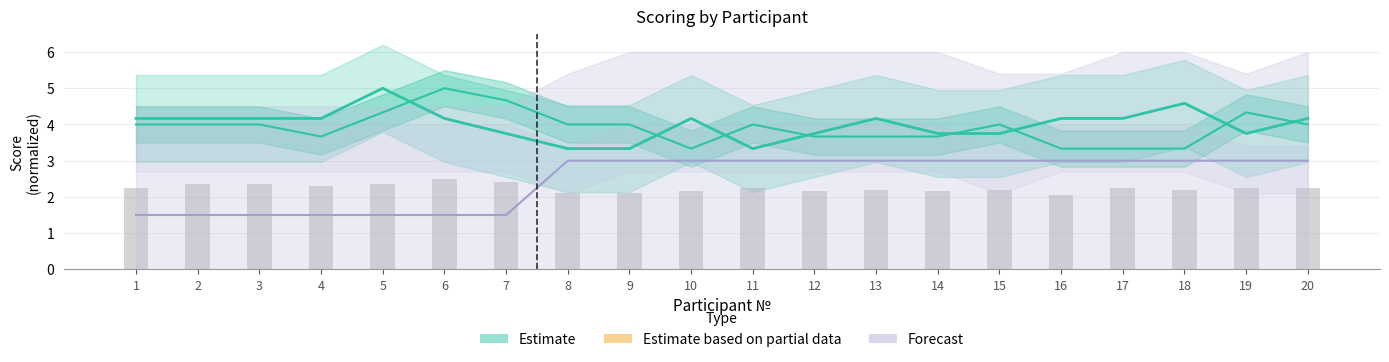

Reading left to right, what are all the values shown in this chart?

Актуальність: 1=4.2	2=4.2	3=4.2	4=4.2	5=5.0	6=4.2	7=3.8	8=3.3	9=3.3	10=4.2	11=3.3	12=3.8	13=4.2	14=3.8	15=3.8	16=4.2	17=4.2	18=4.6	19=3.8	20=4.2
Загальна кількість балів: 1=2.2	2=2.3	3=2.3	4=2.3	5=2.3	6=2.5	7=2.4	8=2.1	9=2.1	10=2.1	11=2.2	12=2.1	13=2.2	14=2.1	15=2.2	16=2.0	17=2.2	18=2.2	19=2.2	20=2.2
Ступінь новизни: 1=4.0	2=4.0	3=4.0	4=3.7	5=4.3	6=5.0	7=4.7	8=4.0	9=4.0	10=3.3	11=4.0	12=3.7	13=3.7	14=3.7	15=4.0	16=3.3	17=3.3	18=3.3	19=4.3	20=4.0
Місце: 1=1.5	2=1.5	3=1.5	4=1.5	5=1.5	6=1.5	7=1.5	8=3.0	9=3.0	10=3.0	11=3.0	12=3.0	13=3.0	14=3.0	15=3.0	16=3.0	17=3.0	18=3.0	19=3.0	20=3.0